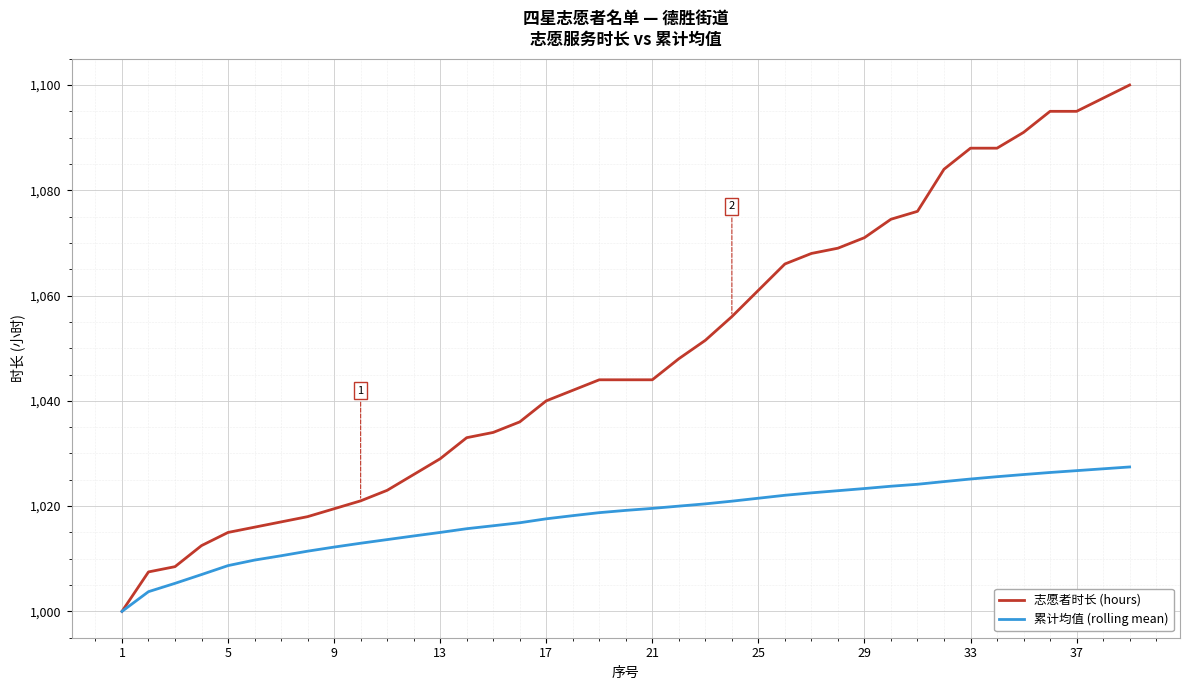

Which series has the widest spread of values?

志愿者时长 (hours)